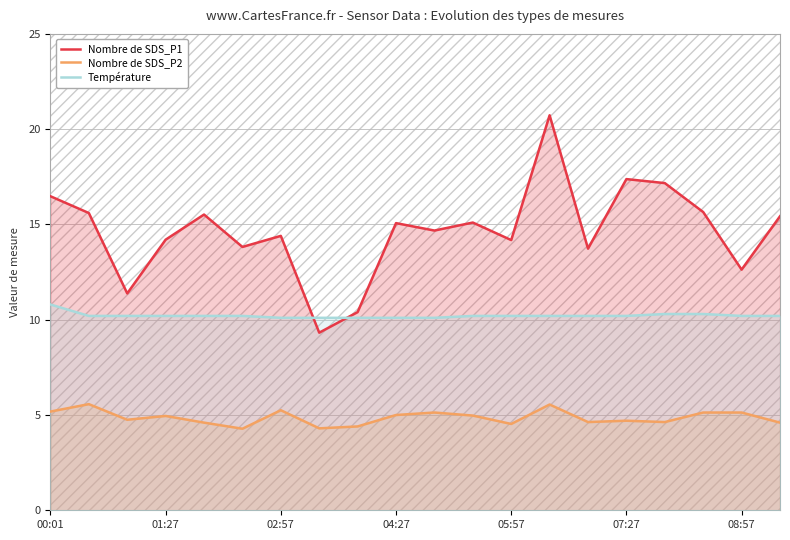

Is it true that Température equals 14.1 at 07:27?

False